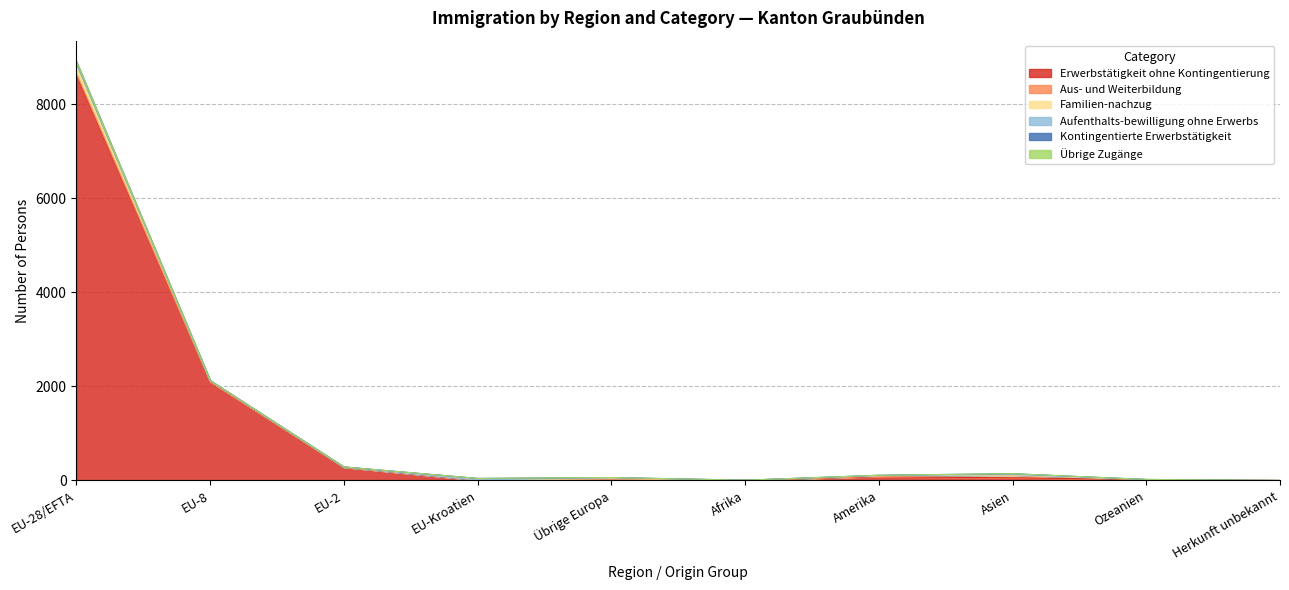

What is the average value of the Erwerbstätigkeit ohne Kontingentierung series?

1119